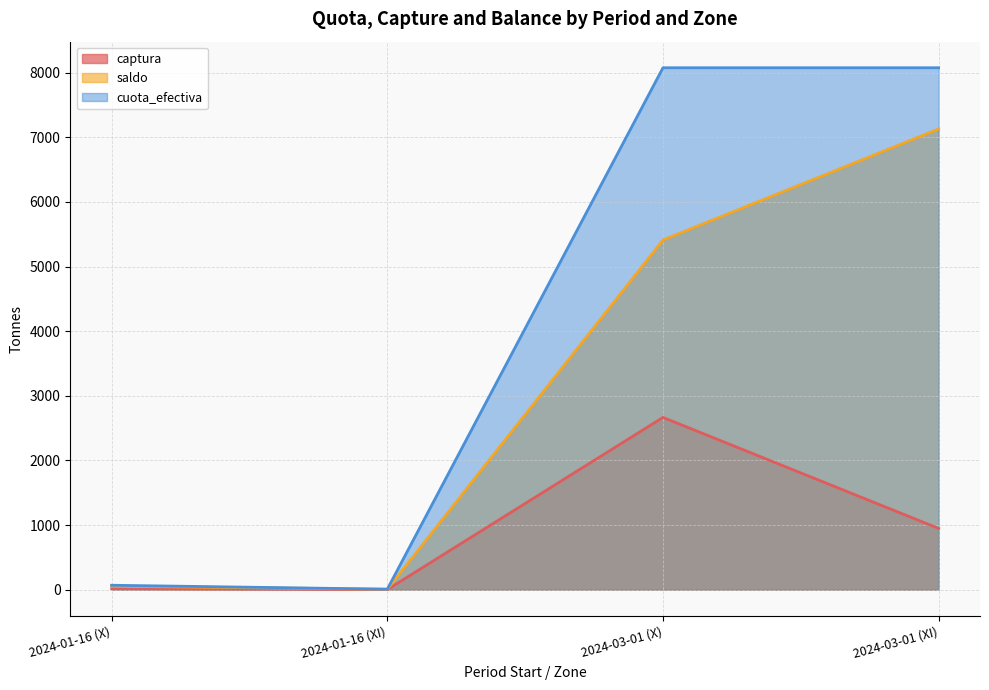

Reading left to right, what are all the values shown in this chart?

captura: 14.8	0.6	2665.1	947.3
saldo: 52.9	6.1	5411.2	7128.9
cuota_efectiva: 67.7	6.8	8076.2	8076.2